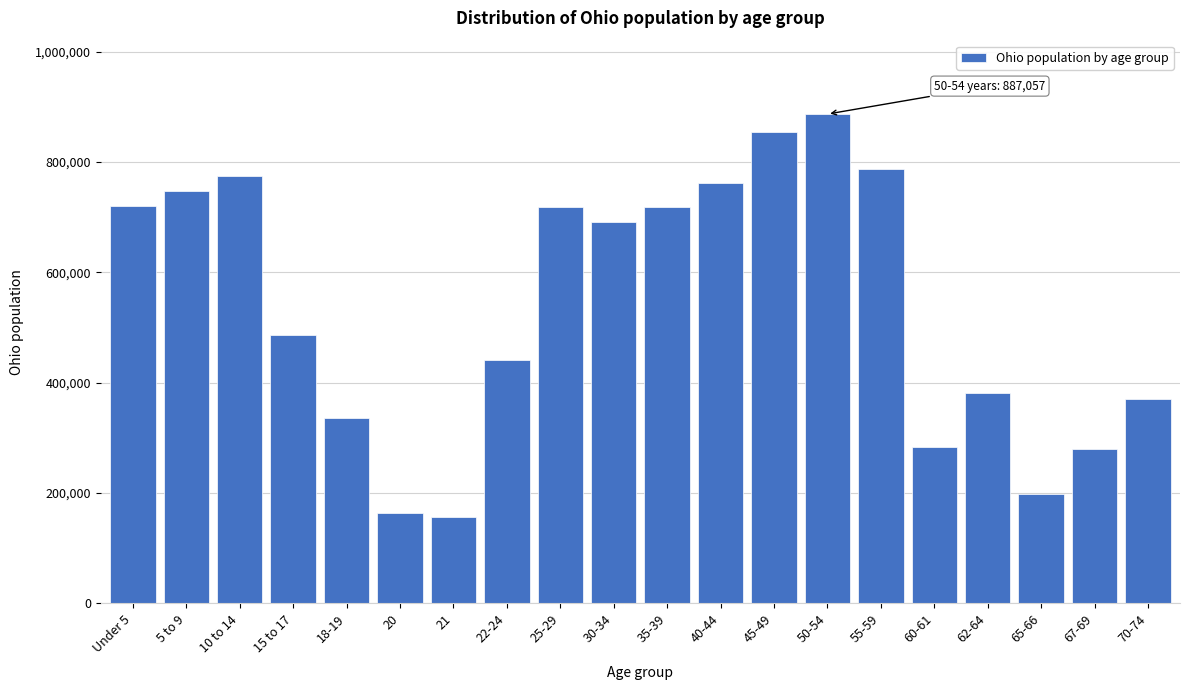

The value at 40-44 is 1280305. True or false?

False